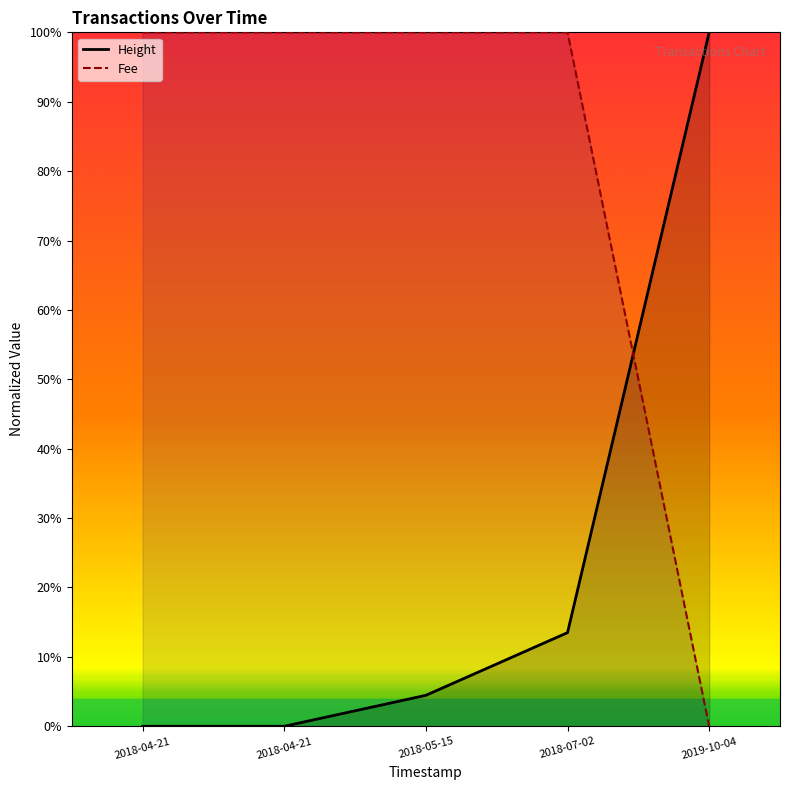

At how many categories does at least one series exceed 92?

5